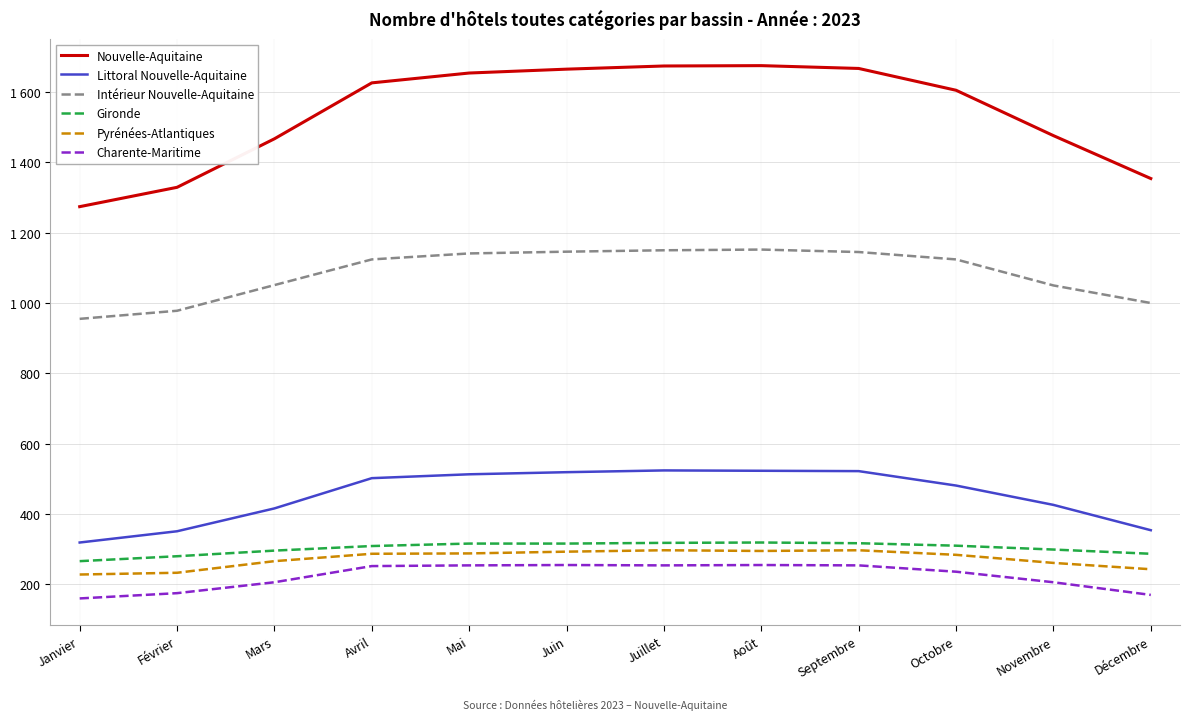

What is the spread (max minus min) of values at Septembre?

1413